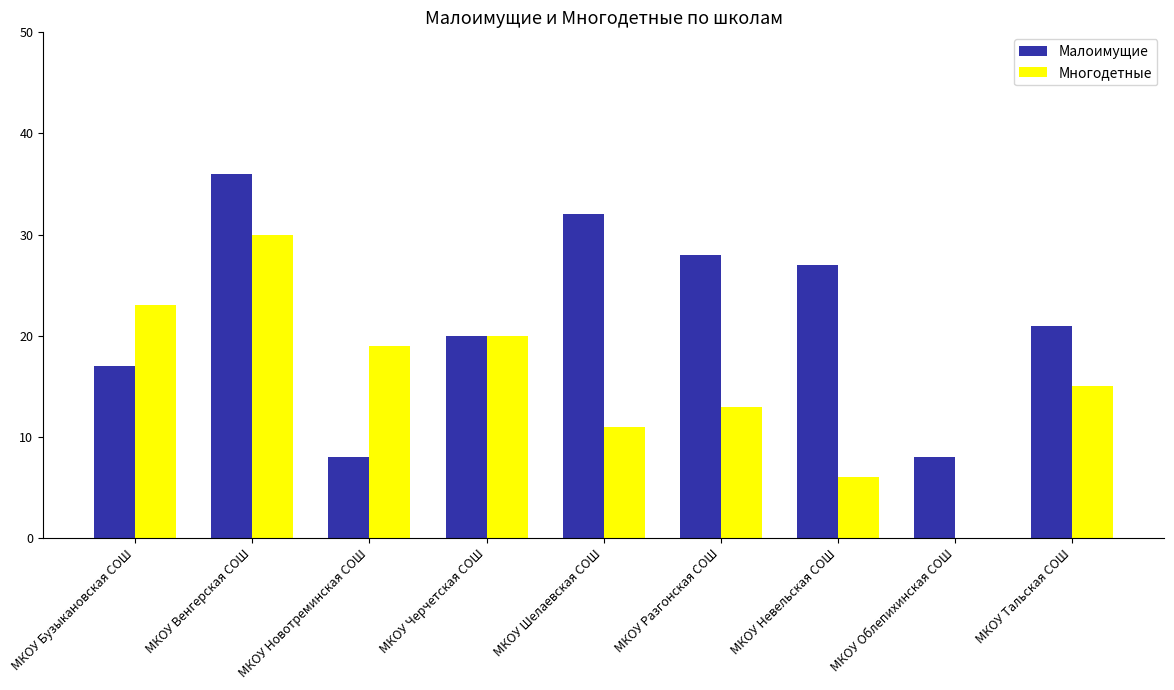

How many groups of bars are there?

9